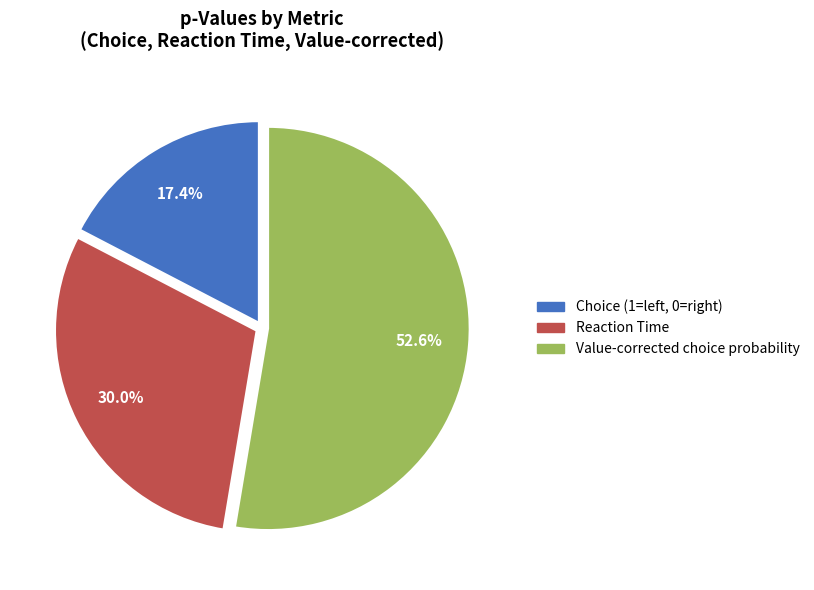

To the nearest percent, what percentage of the pie is Value-corrected choice probability?

53%